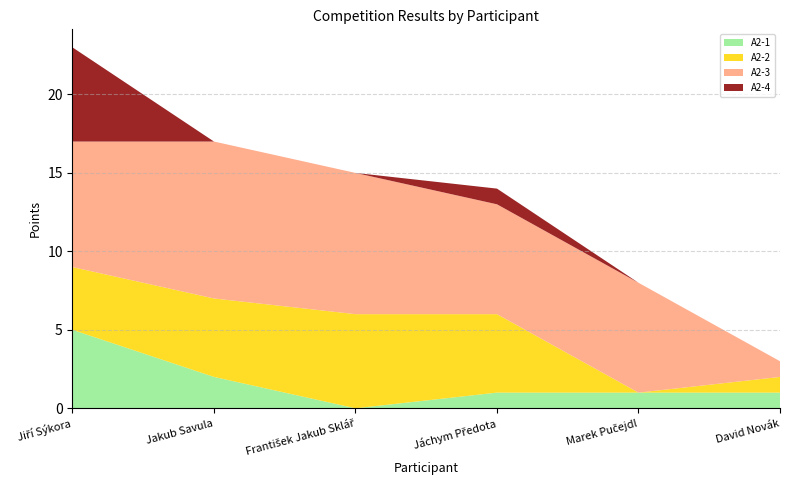

Reading left to right, list all the values displayed in this chart.

A2-1: Jiří Sýkora=5	Jakub Savula=2	František Jakub Sklář=0	Jáchym Předota=1	Marek Pučejdl=1	David Novák=1
A2-2: Jiří Sýkora=4	Jakub Savula=5	František Jakub Sklář=6	Jáchym Předota=5	Marek Pučejdl=0	David Novák=1
A2-3: Jiří Sýkora=8	Jakub Savula=10	František Jakub Sklář=9	Jáchym Předota=7	Marek Pučejdl=7	David Novák=1
A2-4: Jiří Sýkora=6	Jakub Savula=0	František Jakub Sklář=0	Jáchym Předota=1	Marek Pučejdl=0	David Novák=0